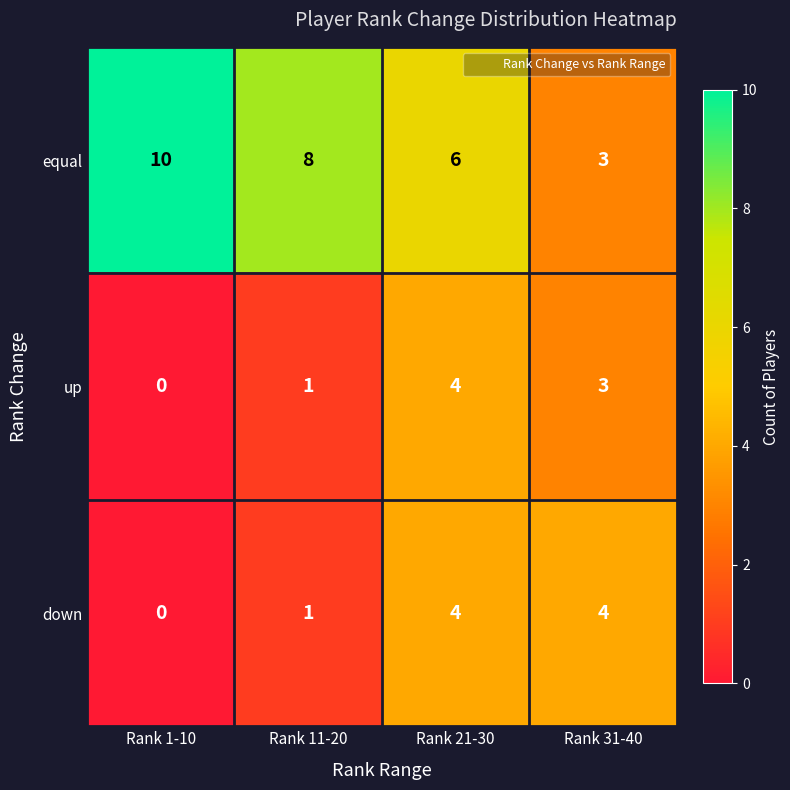

How many values in the down series are below 4?

2